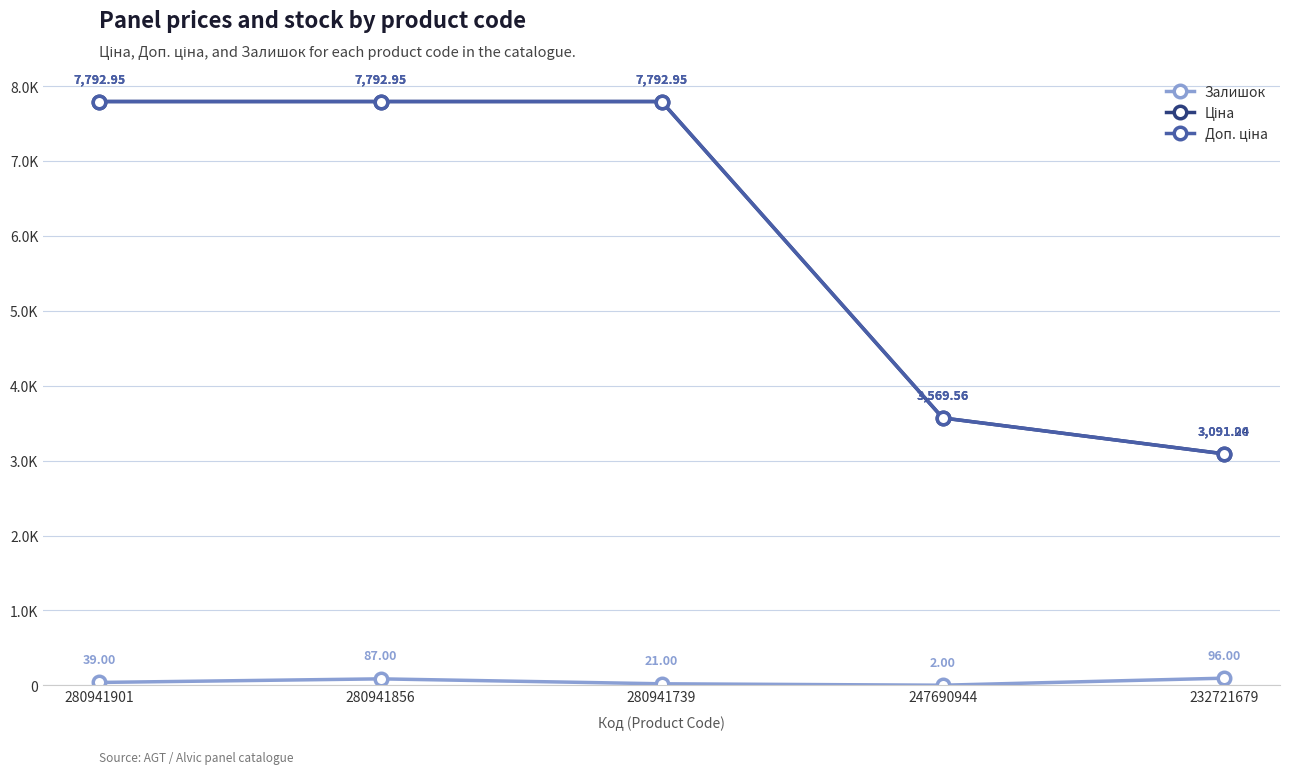

Which series has the largest range (max minus min)?

Доп. ціна